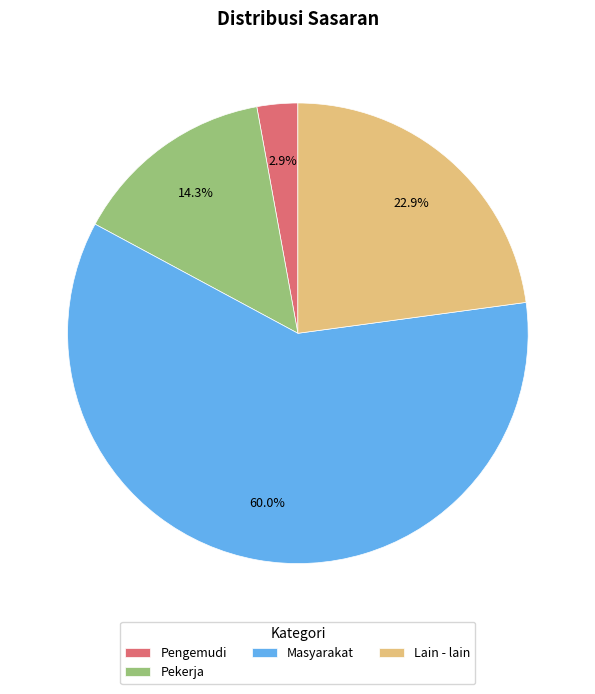

Which has a higher value, Lain - lain or Pekerja?

Lain - lain